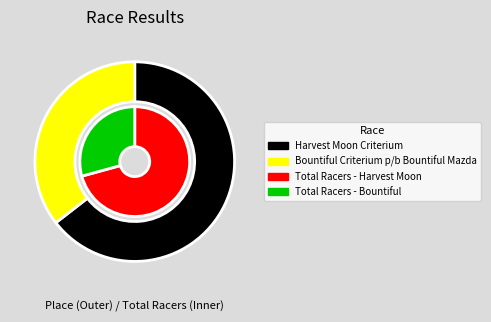

What is the total percentage of Bountiful Criterium p/b Bountiful Mazda and Harvest Moon Criterium?

100.0%